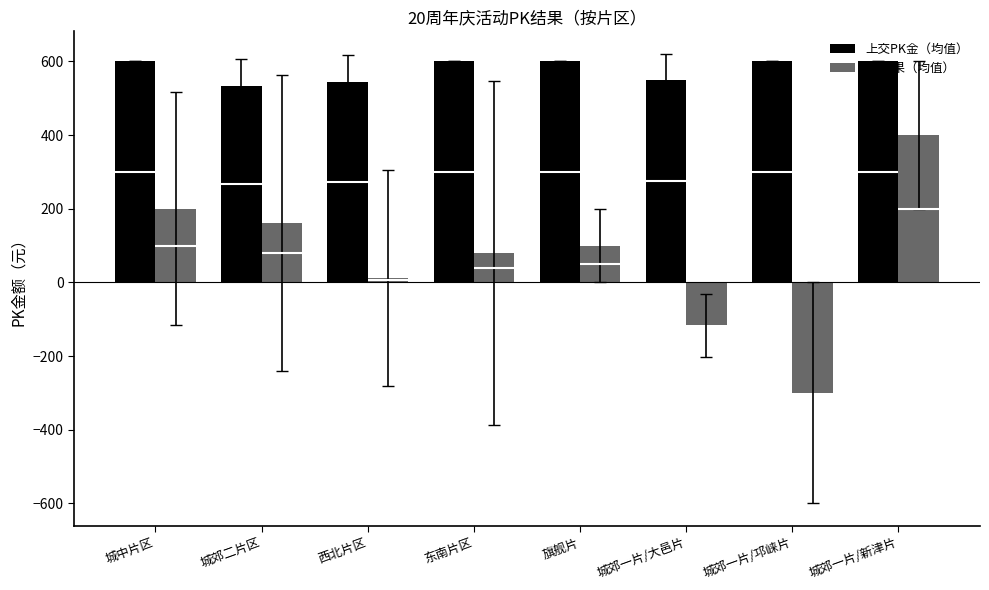

What is the sum of the 上交PK金（均值） values at 城中片区 and 城郊二片区?

1133.3